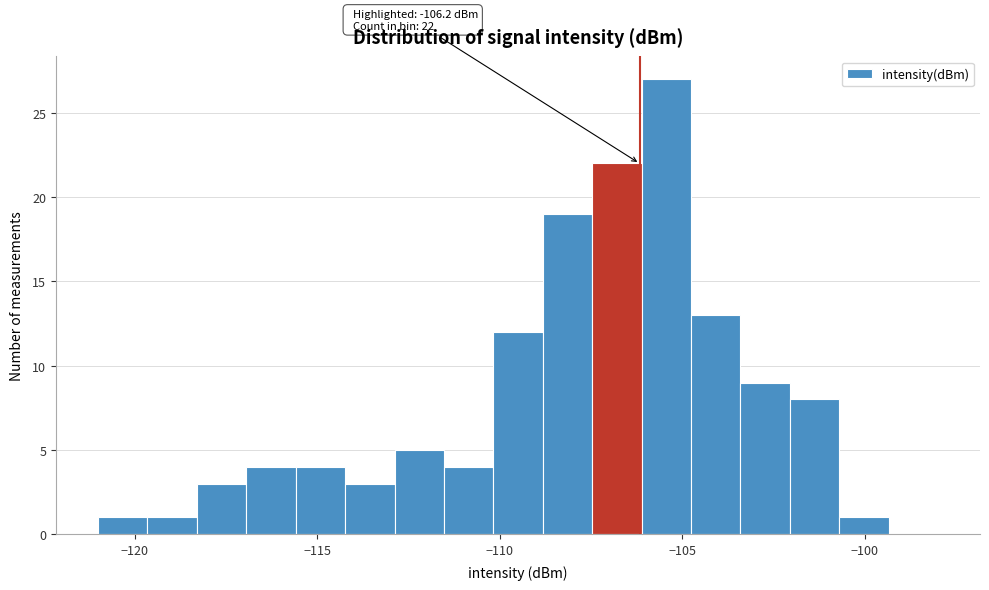

Around what value on the x-axis is the tallest bar? Give the approximate position of its centre, as read against the axis.

-105.5